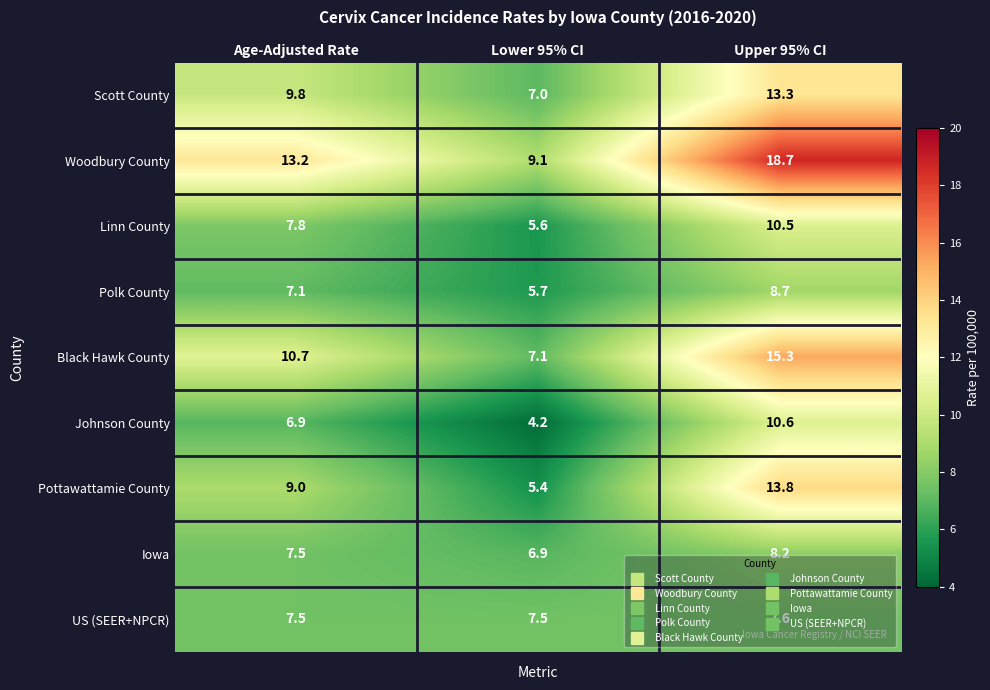

Which series has the largest total across all categories?

Woodbury County